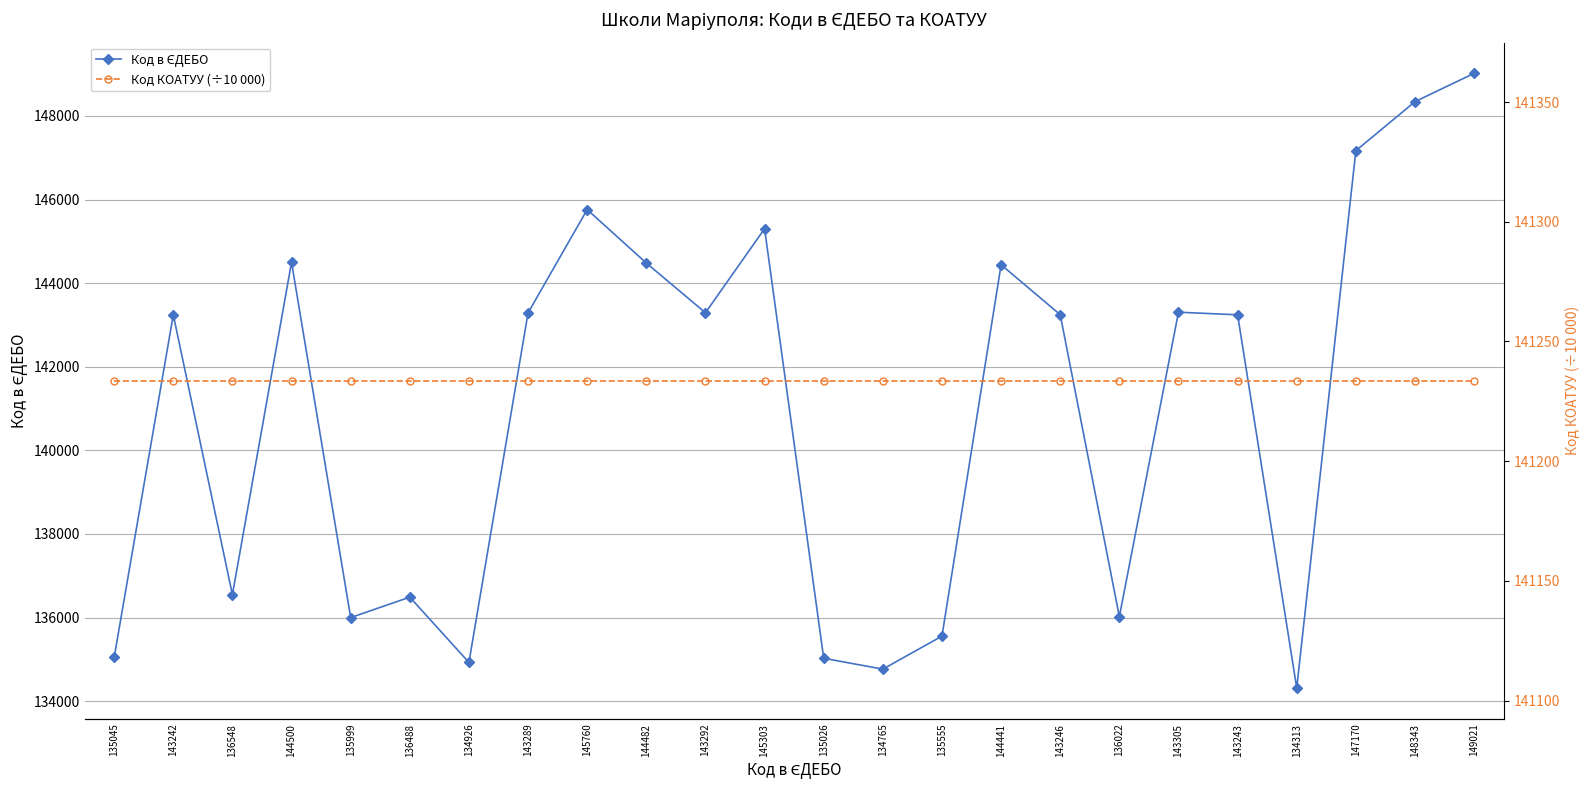

What is the difference between the maximum and minimum values in the Код в ЄДЕБО series?

14708.0